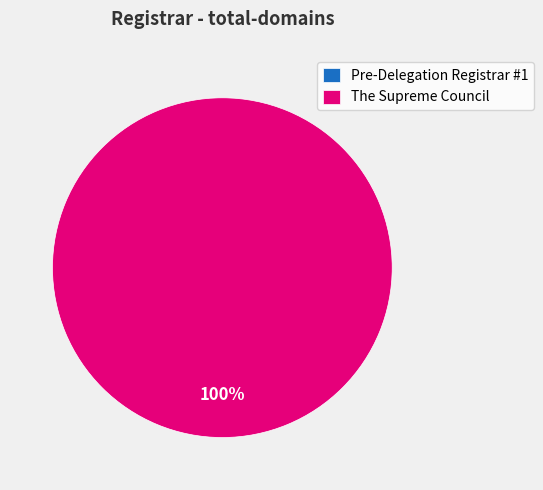

Does any single category account for the majority?

Yes